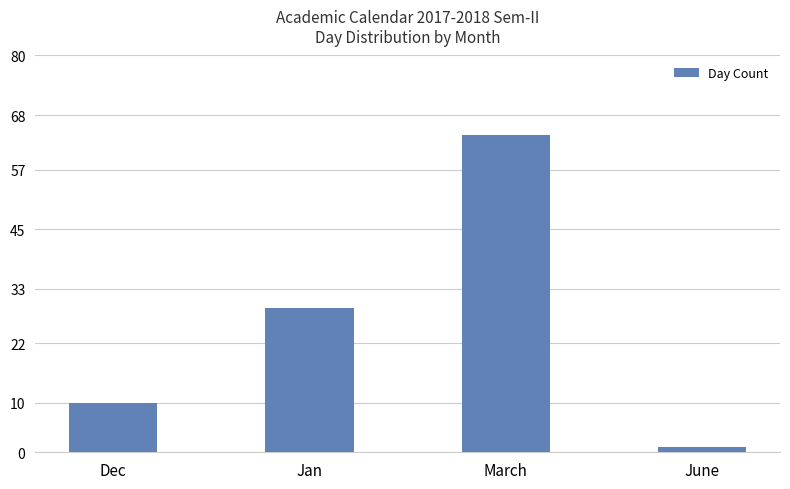

How many bars are there in total?

4